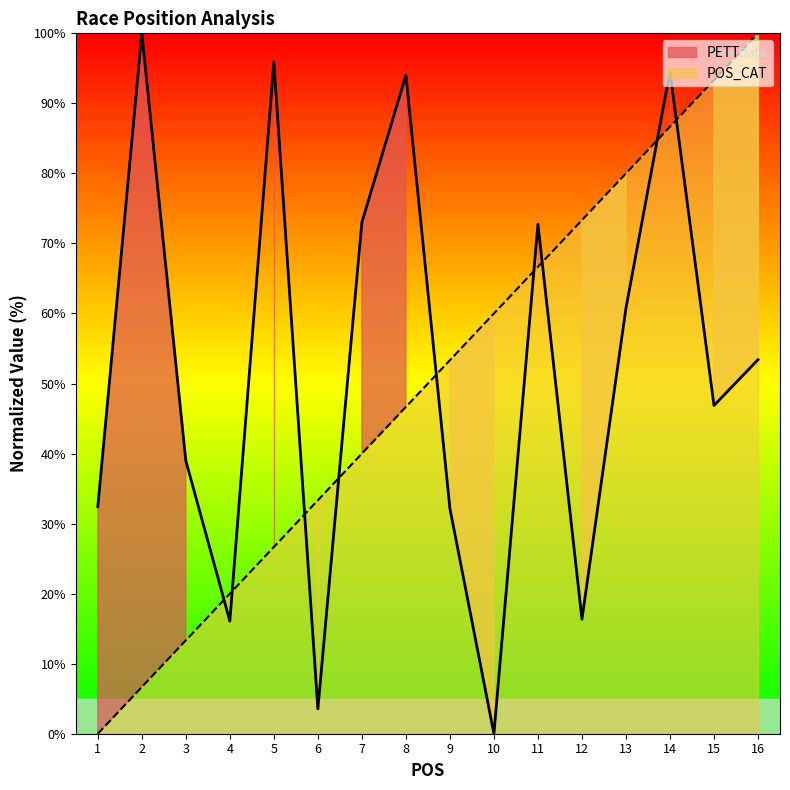

What is the maximum value for POS_CAT?

100.0